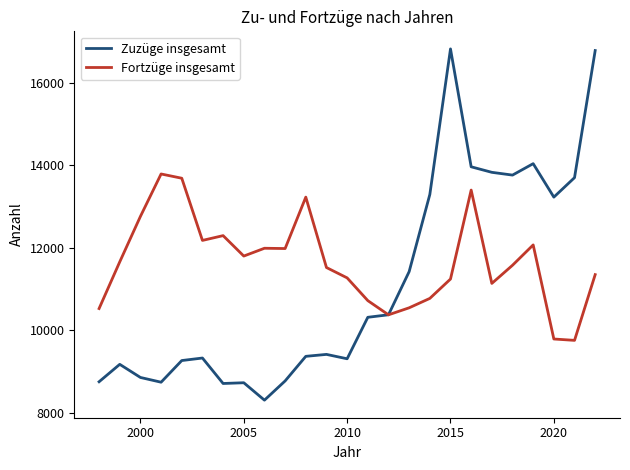

How many lines are shown in the chart?

2